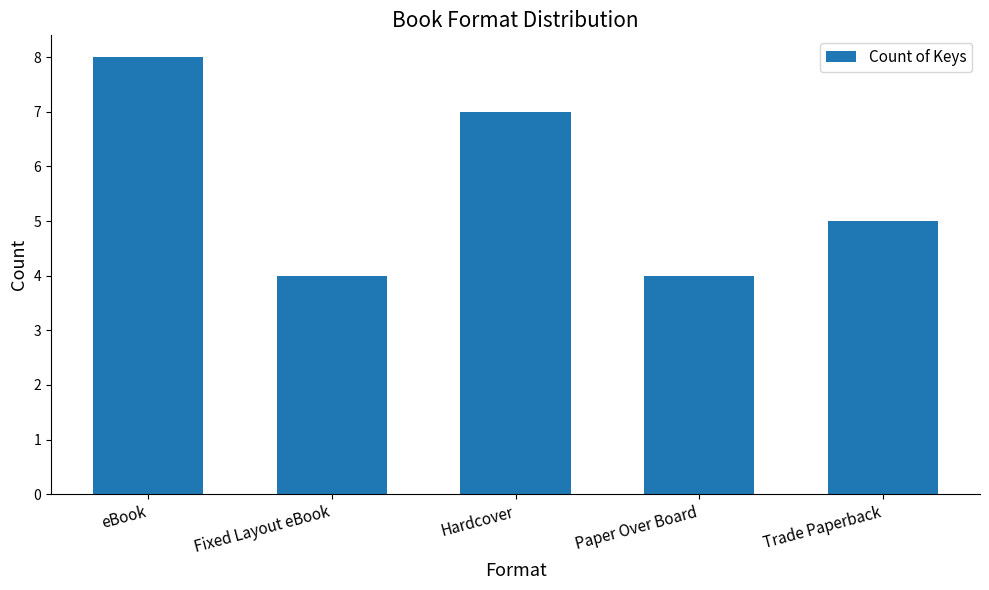

What is the value of the 4th bar from the left?

4